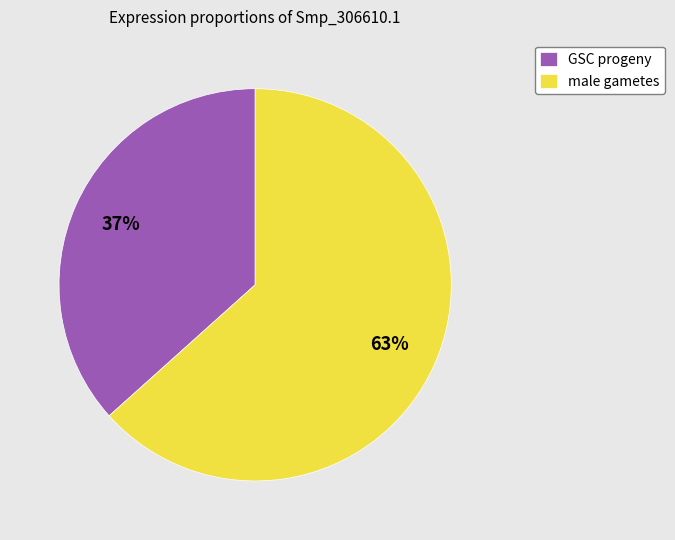

To the nearest percent, what is the combined percentage of male gametes and GSC progeny?

100%